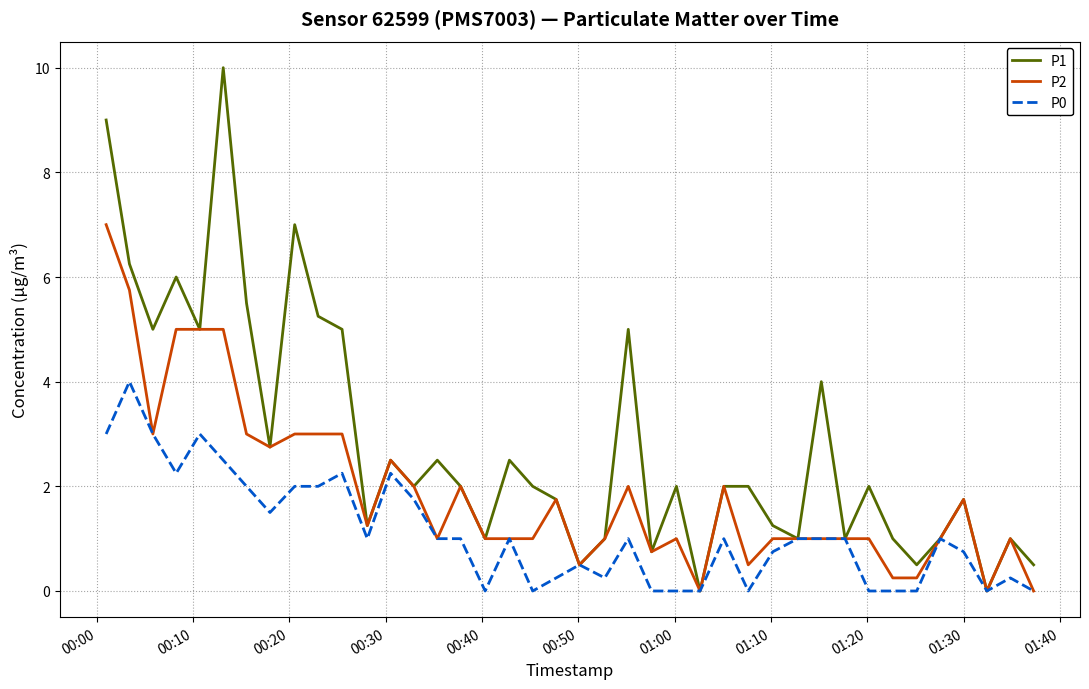

Which series has the largest total across all categories?

P1